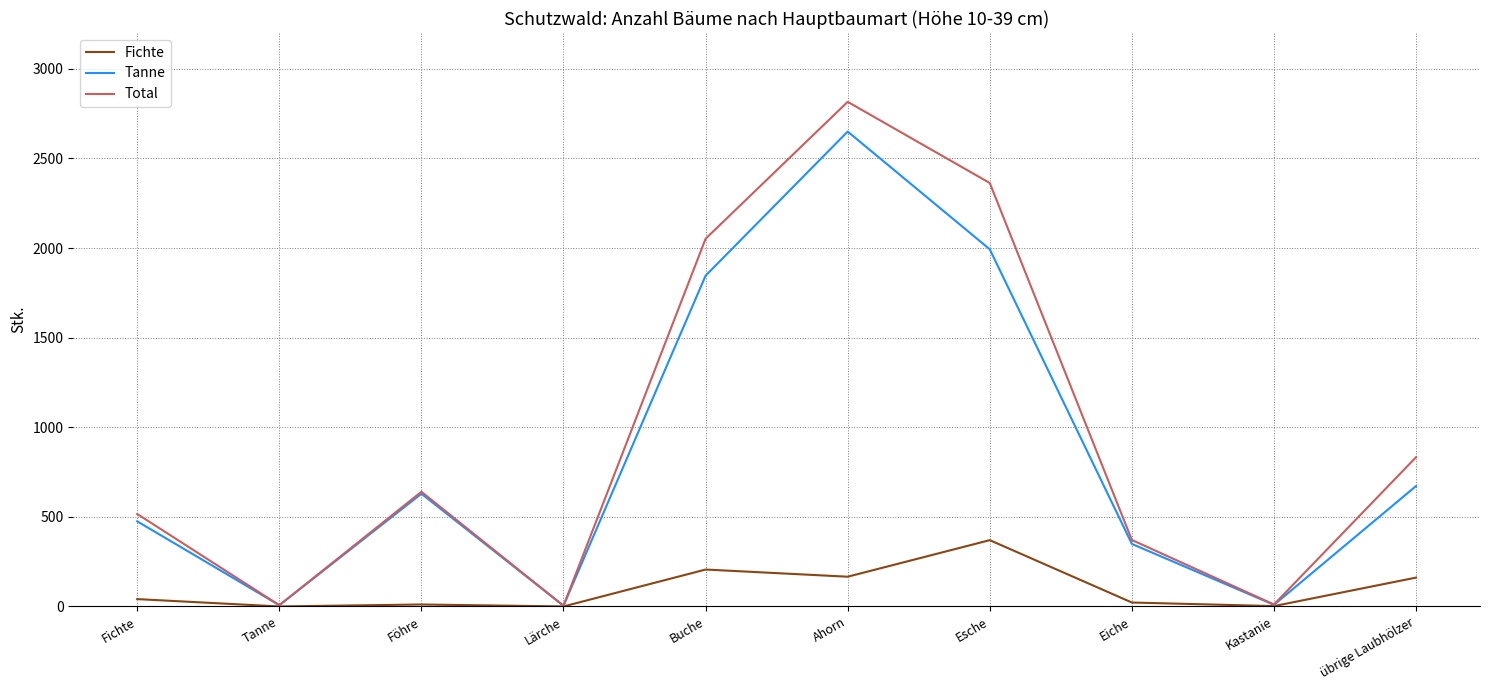

Count the number of data series in this chart.

3